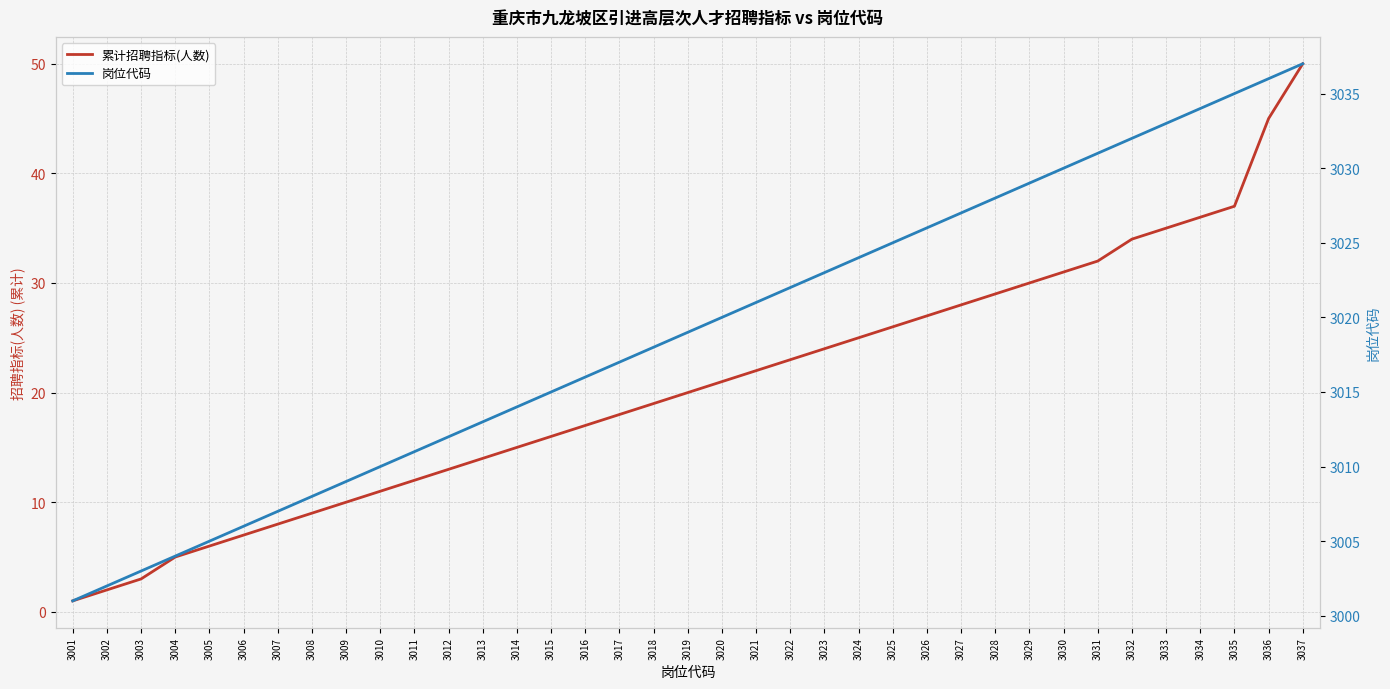

Between 3014 and 3037, which series saw the biggest shift?

累计招聘指标(人数)